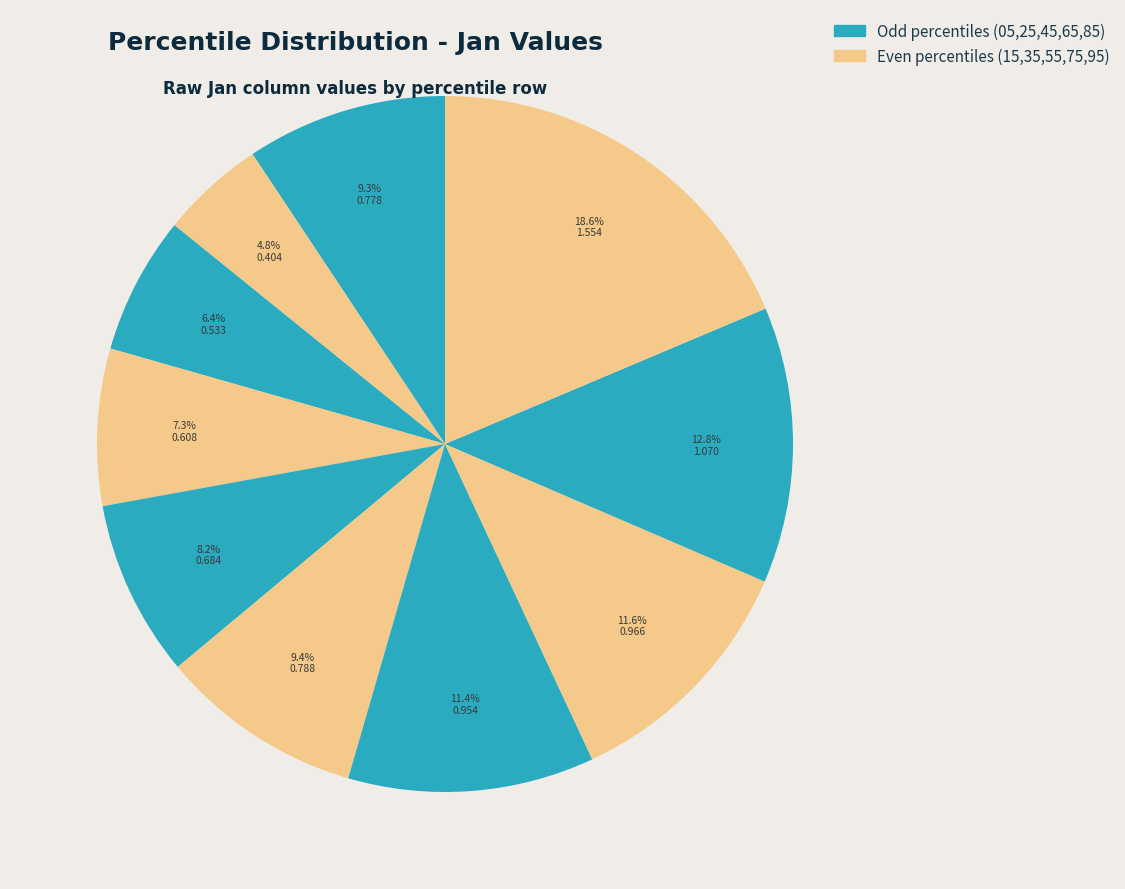

How many slices are in this pie chart?

10